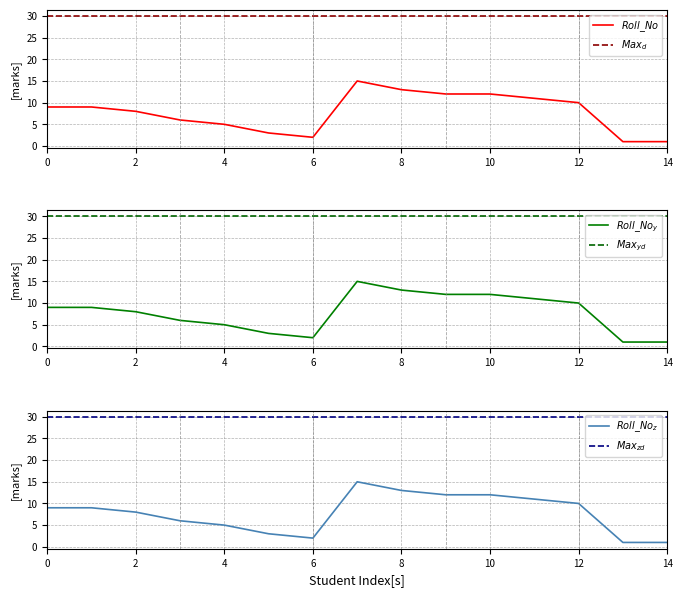

True or false: $Max_{zd}$ has more than 0 points higher than both neighbors.

False